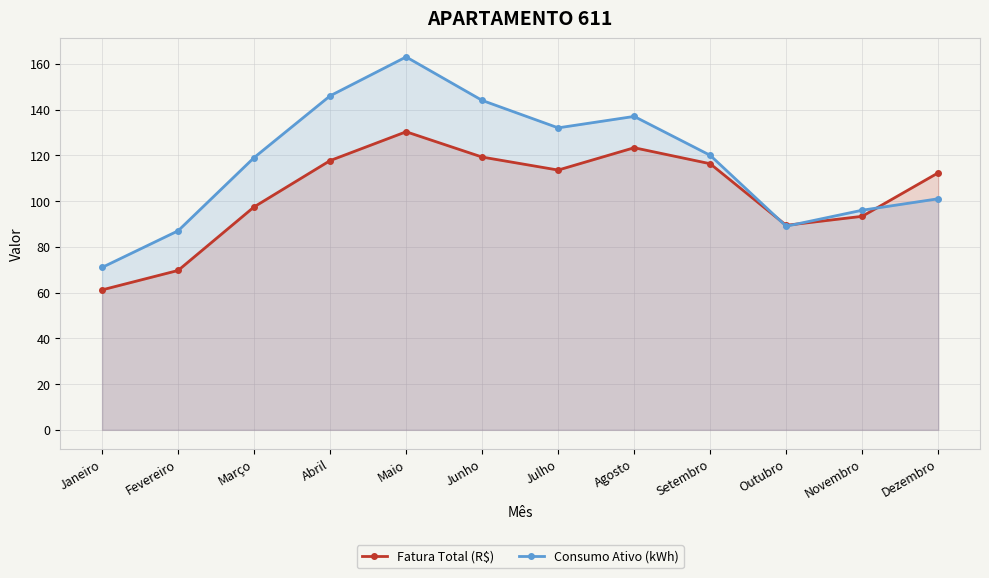

At how many categories does at least one series exceed 134?

4